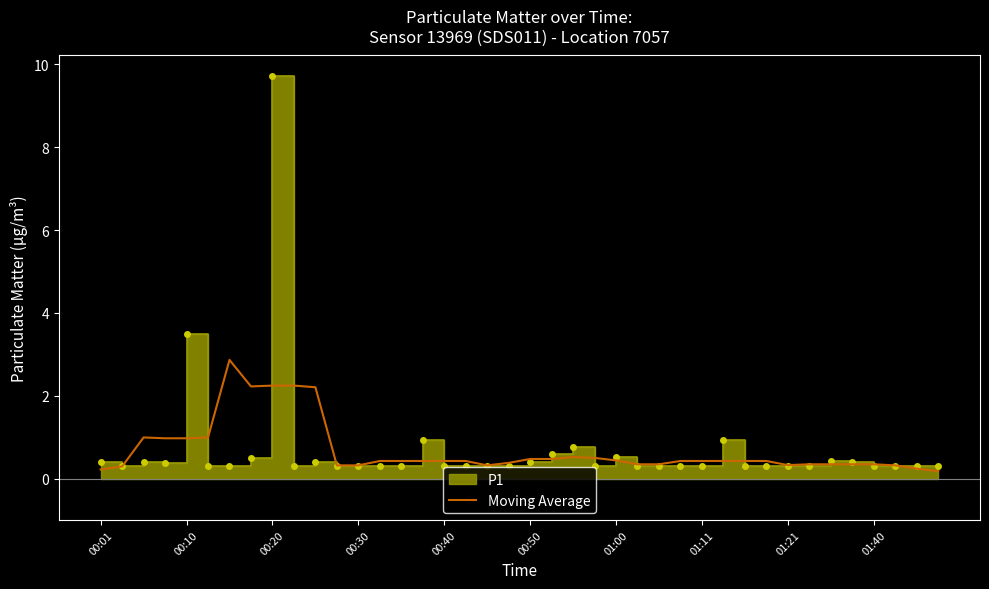

What is the difference between the maximum and minimum values?

2.7